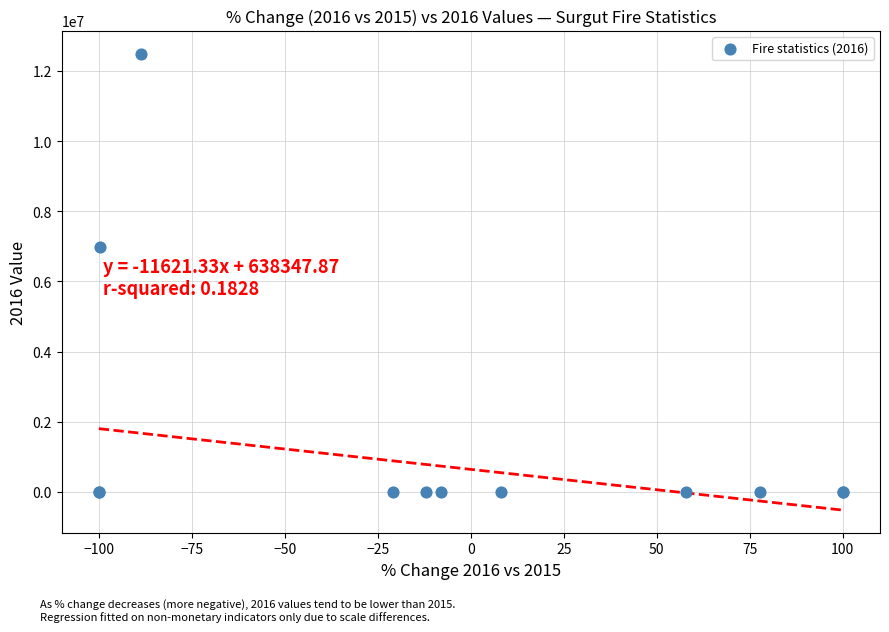

What Y value in the scatter plot is closest to 6250000?

6982644